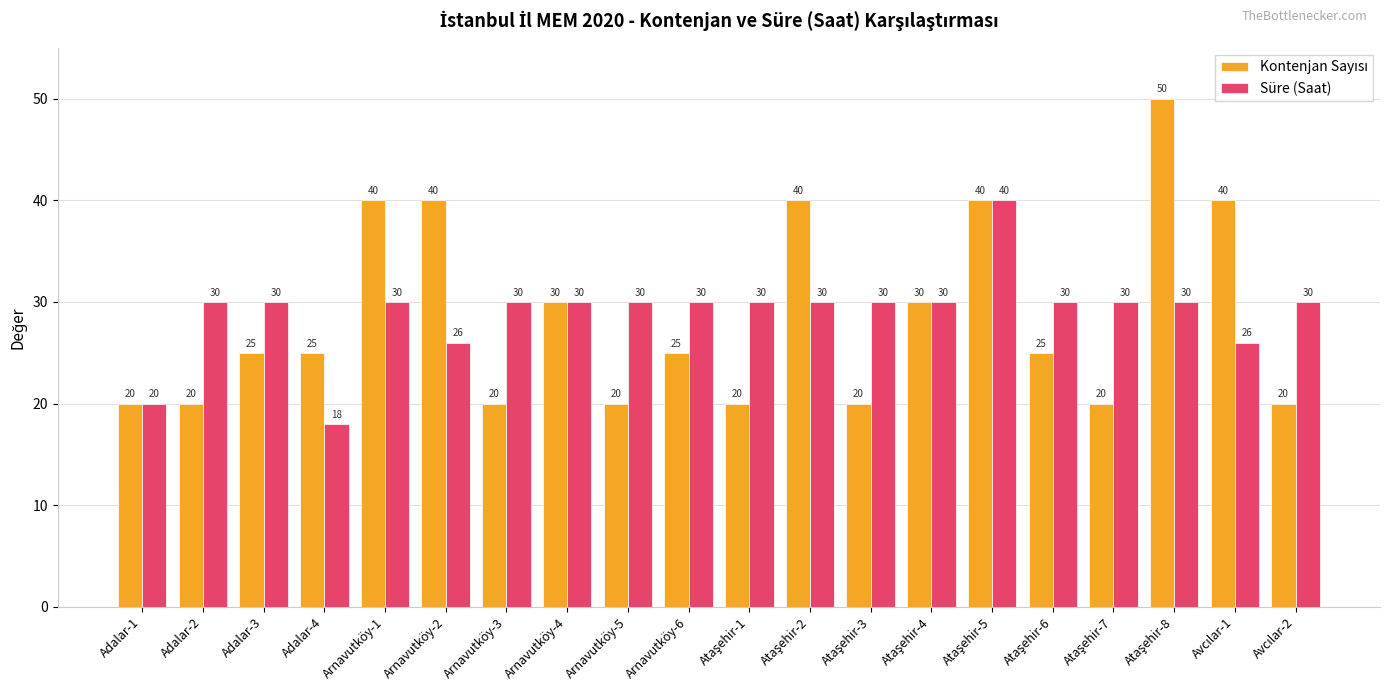

Which series has the largest total across all categories?

Süre (Saat)